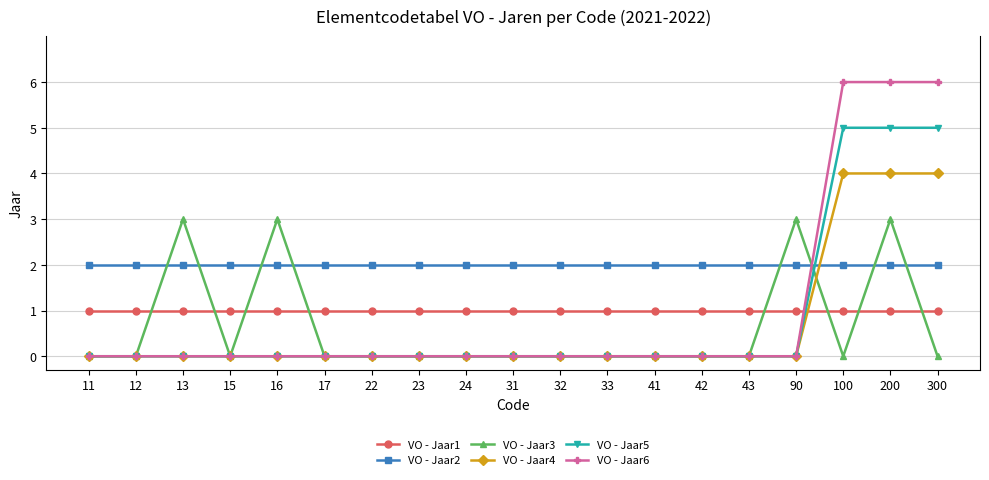

Which series has the widest spread of values?

VO - Jaar6